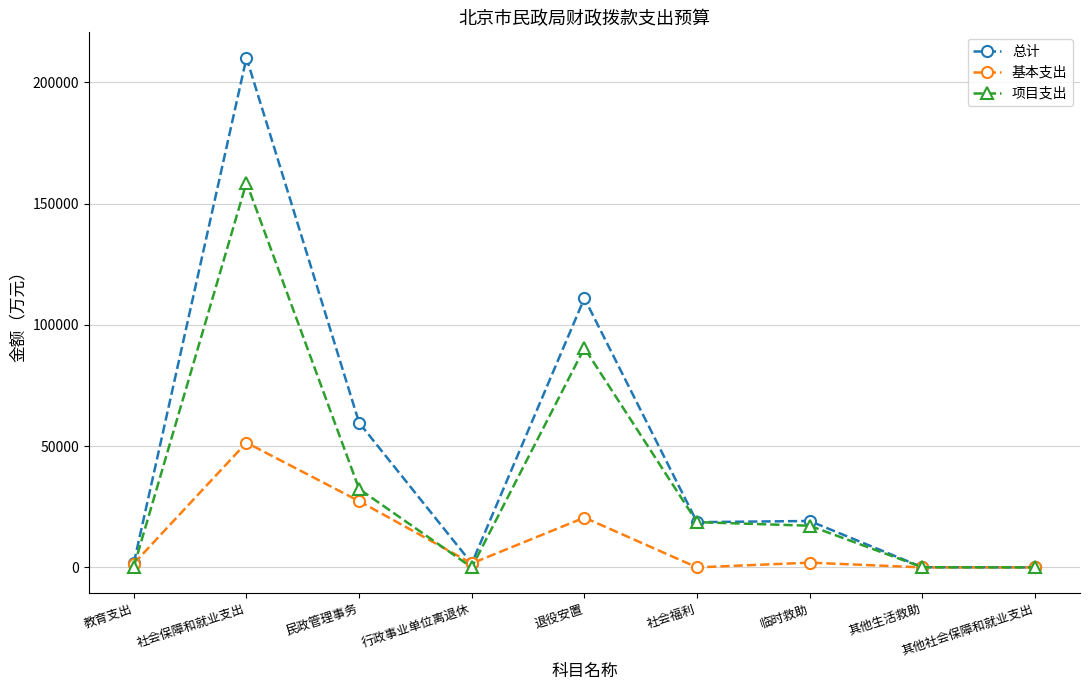

What is the maximum value for 总计?

210089.8